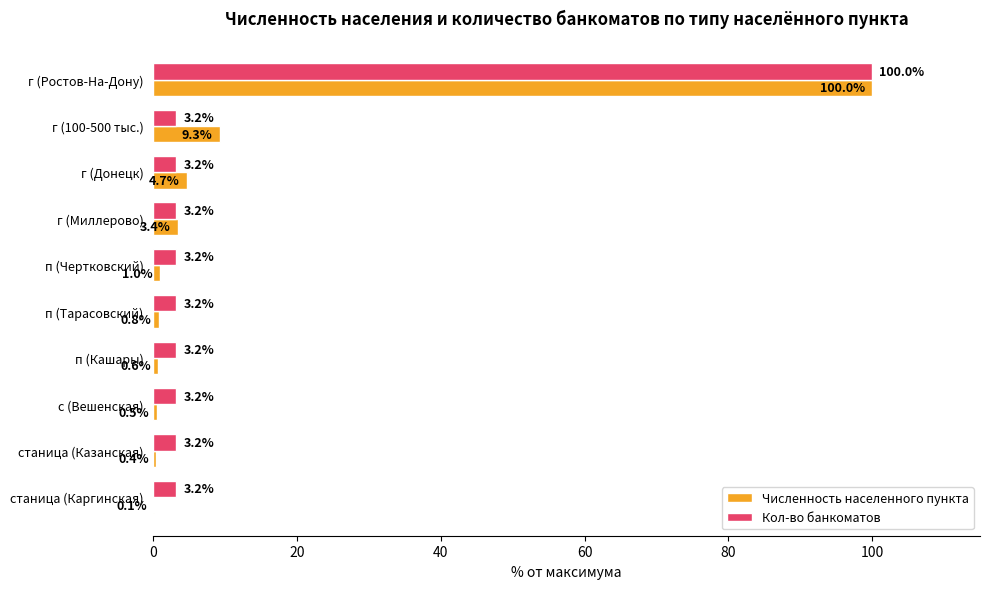

Which series has the largest total across all categories?

Кол-во банкоматов